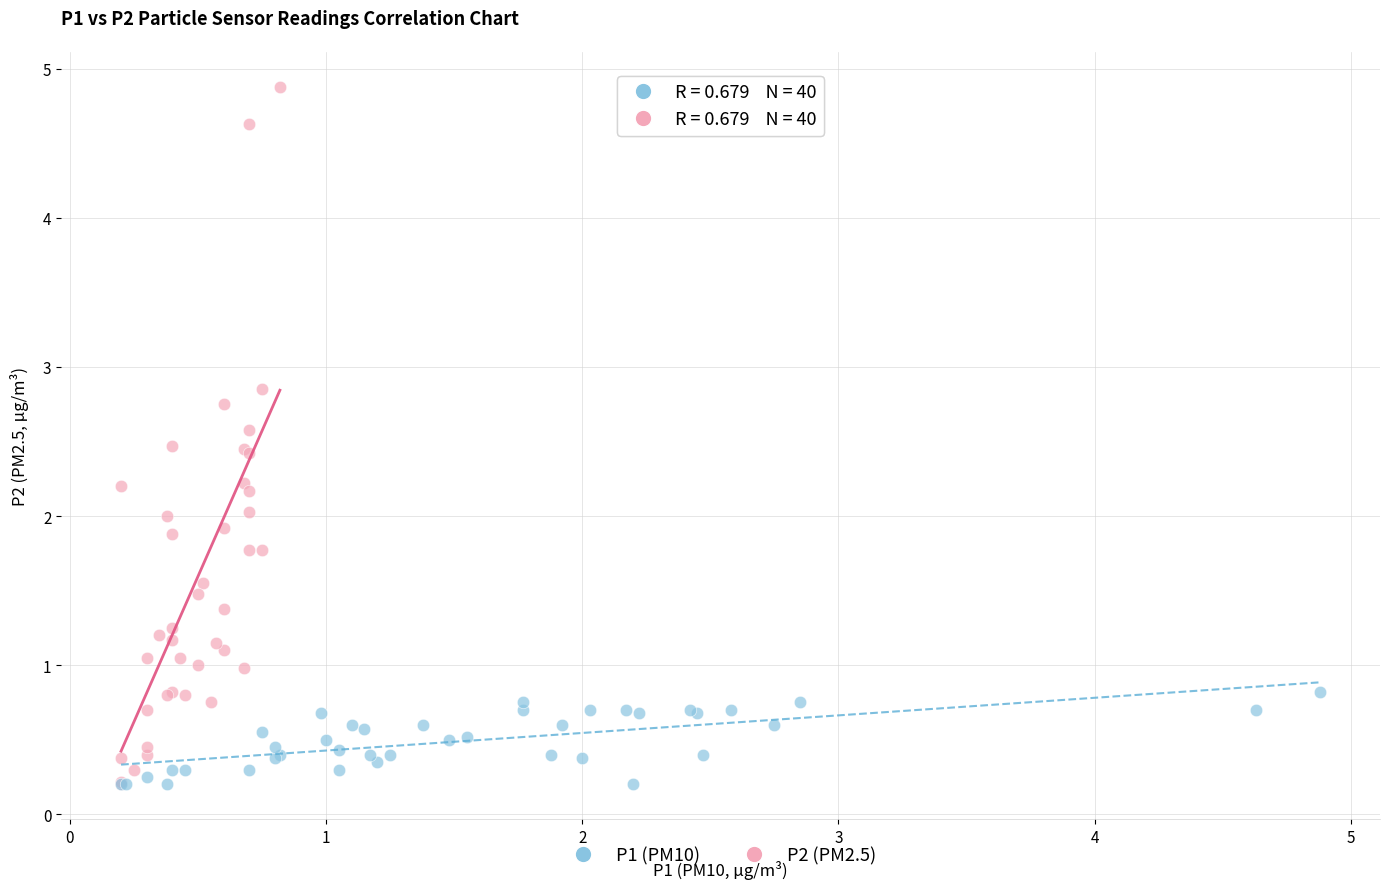

Which series reaches the maximum Y coordinate?

P2 (PM2.5)